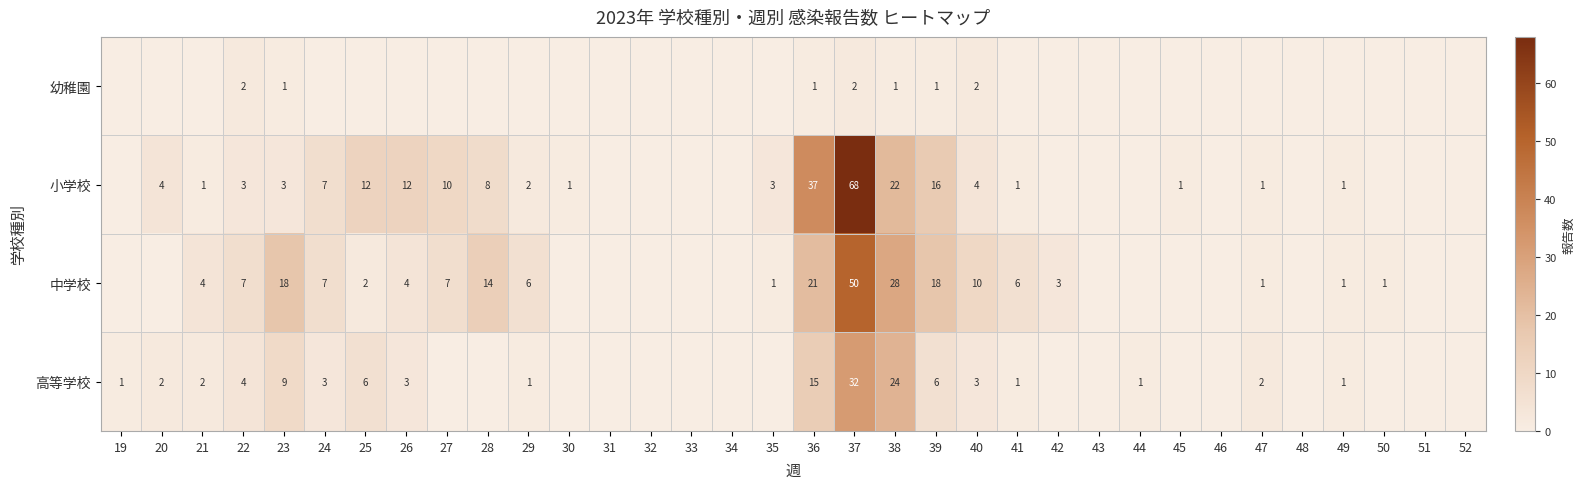

True or false: 小学校 has a value of 5 at 35.

False